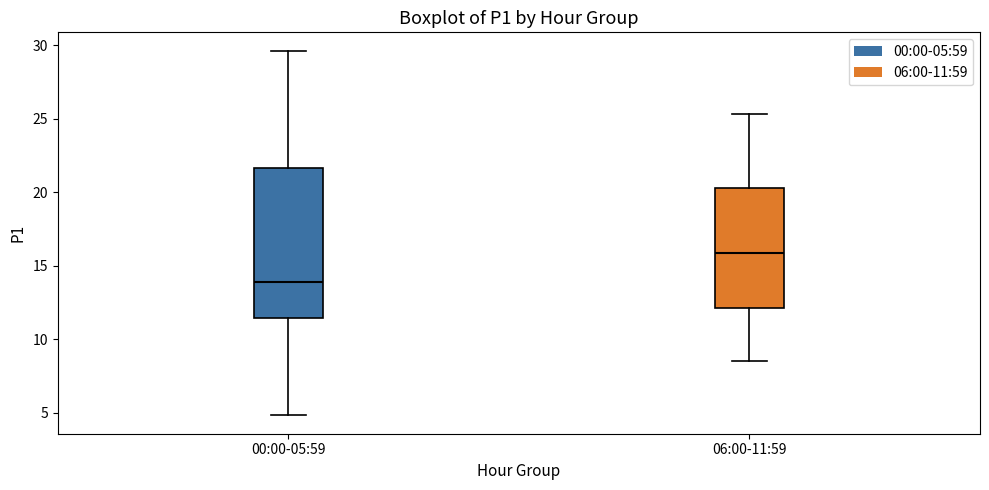

Where does the lower whisker of the box for 00:00-05:59 end on the y-axis? The values are not printed on the chart, so give them approximately, as read against the axis.

5.0